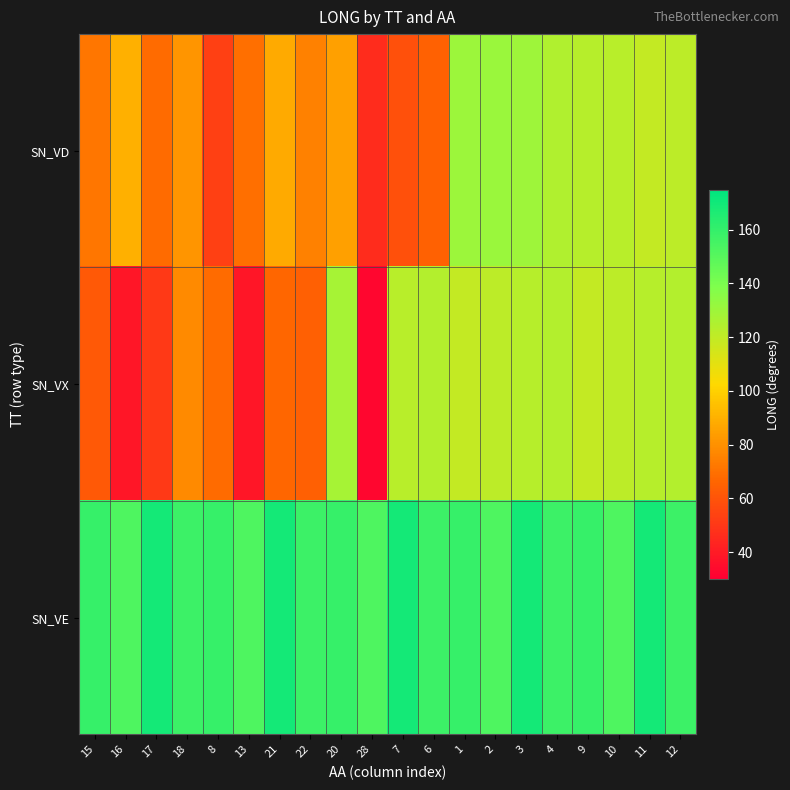

Reading right to left, transcribe all the data shown in this chart.

SN_VD: 12=121.7	11=119.1	10=122.7	9=123.3	4=124.7	3=130.0	2=131.1	1=130.5	6=64.9	7=58.6	28=46.1	20=84.9	22=74.9	21=88.2	13=69.6	8=53.1	18=81.4	17=68.4	16=89.7	15=71.5
SN_VX: 12=124.0	11=123.2	10=121.7	9=119.1	4=124.0	3=123.2	2=121.7	1=119.1	6=124.0	7=122.6	28=32.5	20=127.7	22=64.2	21=66.4	13=38.1	8=68.3	18=78.1	17=50.4	16=38.1	15=61.9
SN_VE: 12=157.7	11=168.8	10=152.4	9=159.6	4=157.7	3=168.8	2=152.4	1=159.6	6=157.7	7=168.8	28=152.4	20=159.6	22=157.7	21=168.8	13=152.4	8=159.6	18=157.7	17=168.8	16=152.4	15=159.6